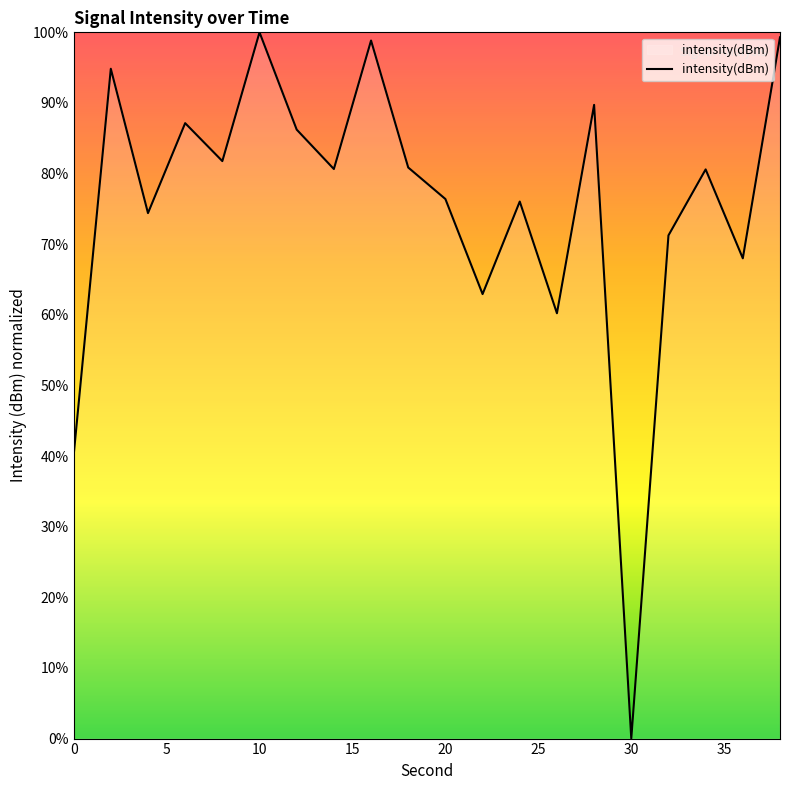

What is the difference between the maximum and minimum values?

100.0